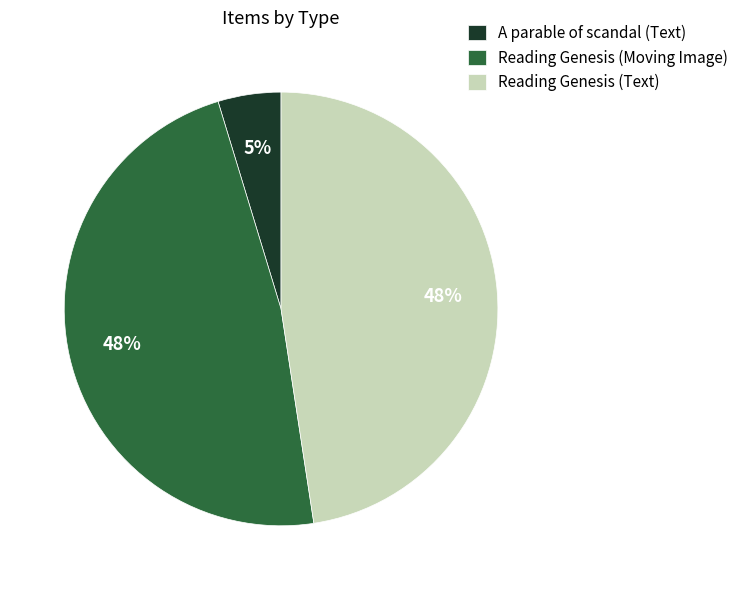

True or false: Reading Genesis (Moving Image) accounts for 62% of the total.

False